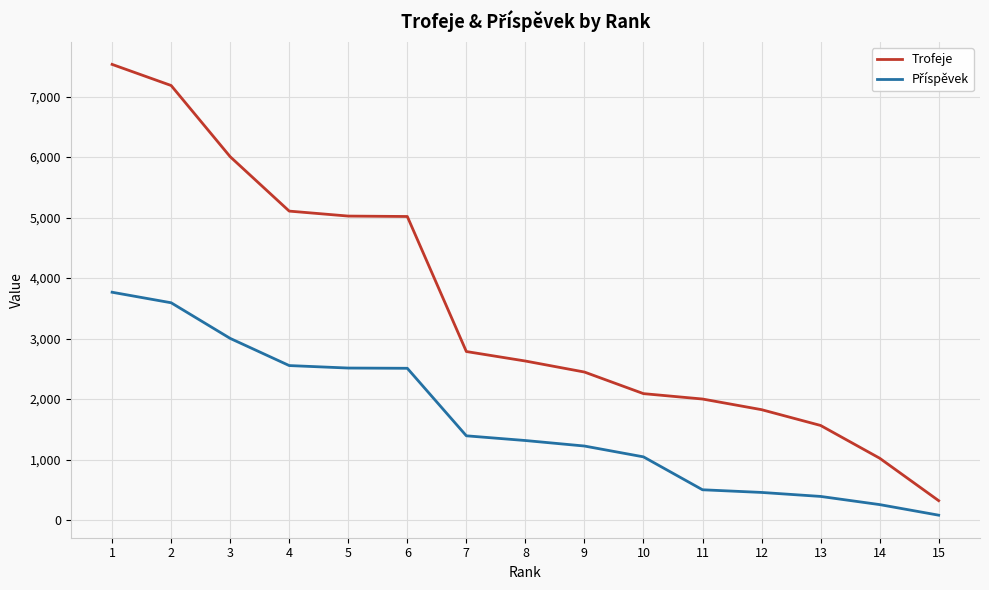

True or false: Trofeje has a value of 320 at 15.

True